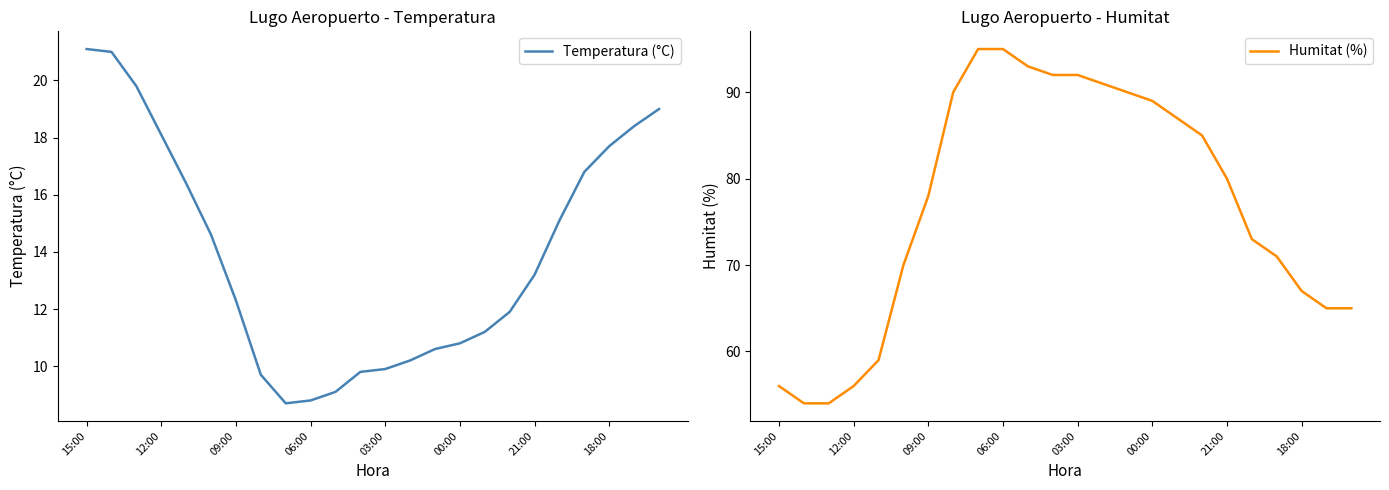

Reading right to left, transcribe all the data shown in this chart.

Temperatura (°C): 19.0	18.4	17.7	16.8	15.1	13.2	11.9	11.2	10.8	10.6	10.2	9.9	9.8	9.1	8.8	8.7	9.7	12.3	14.6	16.4	18.1	19.8	21.0	21.1
Humitat (%): 65.0	65.0	67.0	71.0	73.0	80.0	85.0	87.0	89.0	90.0	91.0	92.0	92.0	93.0	95.0	95.0	90.0	78.0	70.0	59.0	56.0	54.0	54.0	56.0